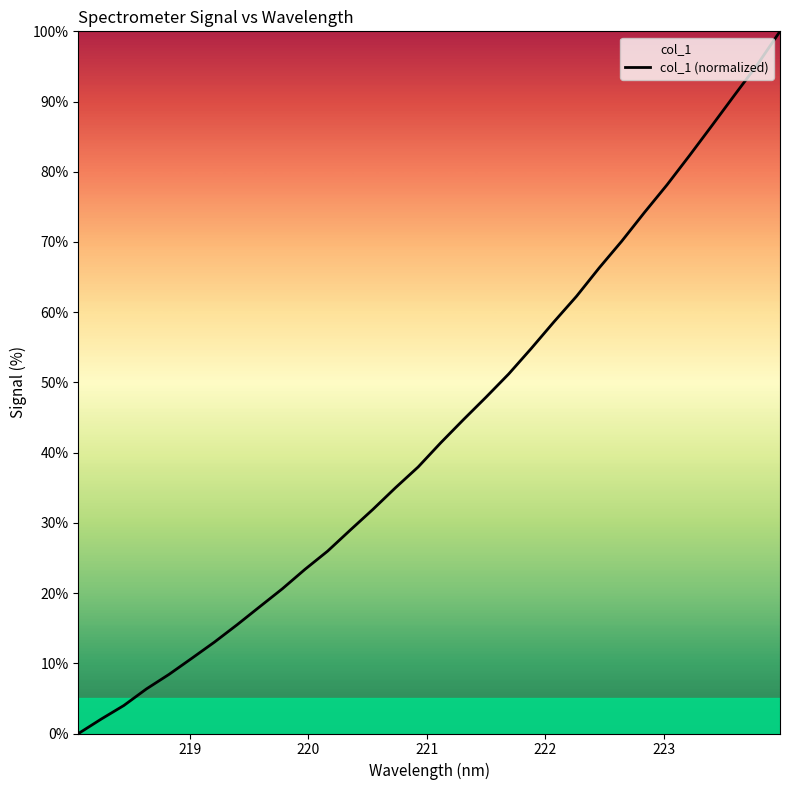

What is the greatest value displayed?

100.0